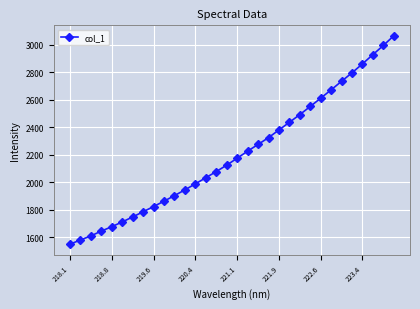

What is the value of the 15th point from the left?

2077.9